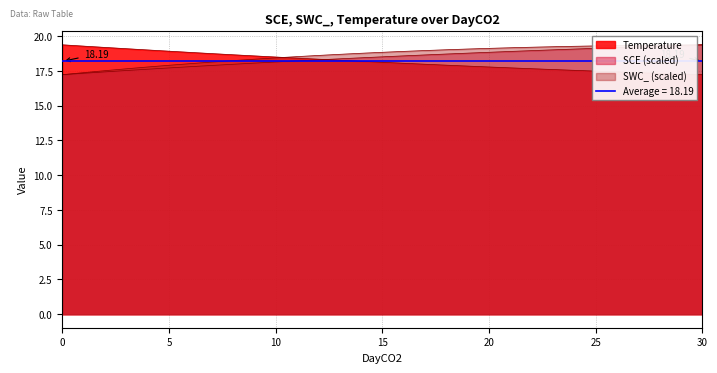

True or false: Temperature and SWC_ cross at least once.

True